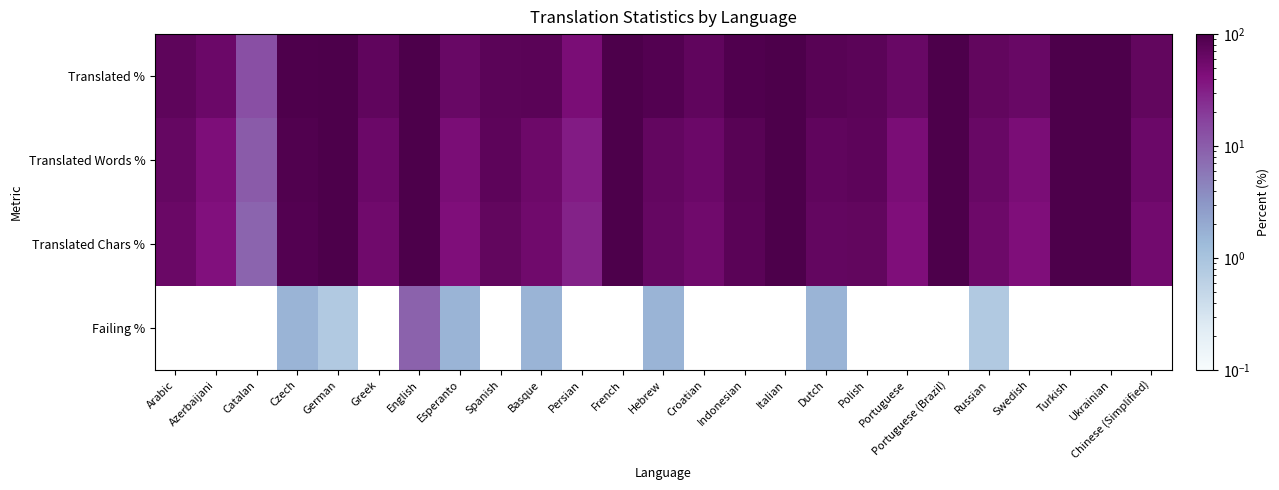

Which series has the largest total across all categories?

Translated %